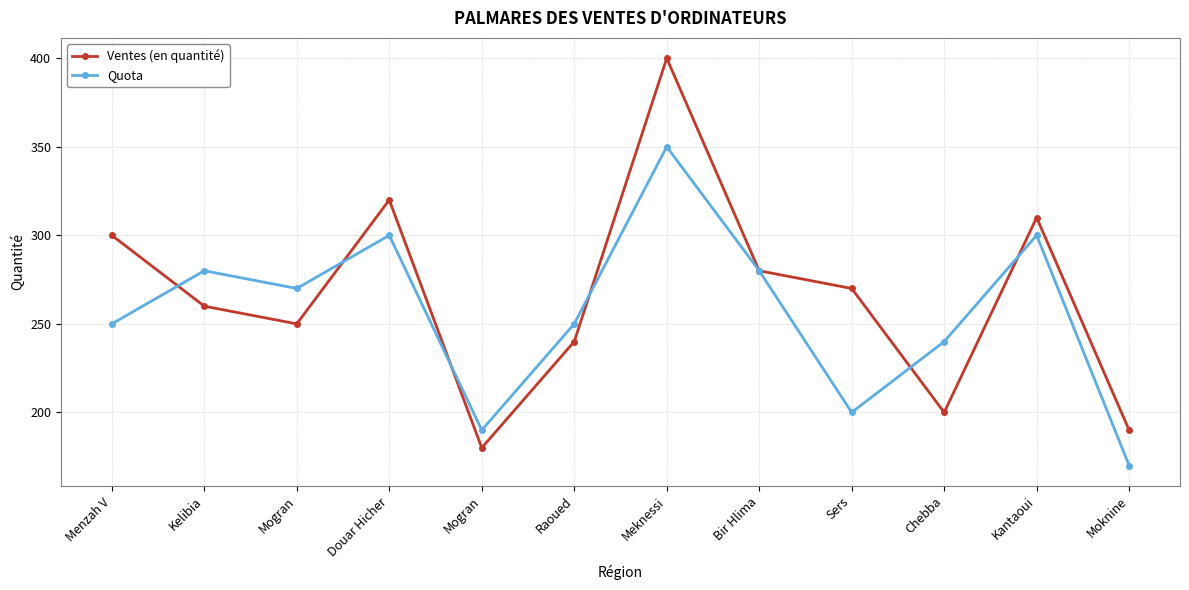

How many distinct data groups are displayed?

2